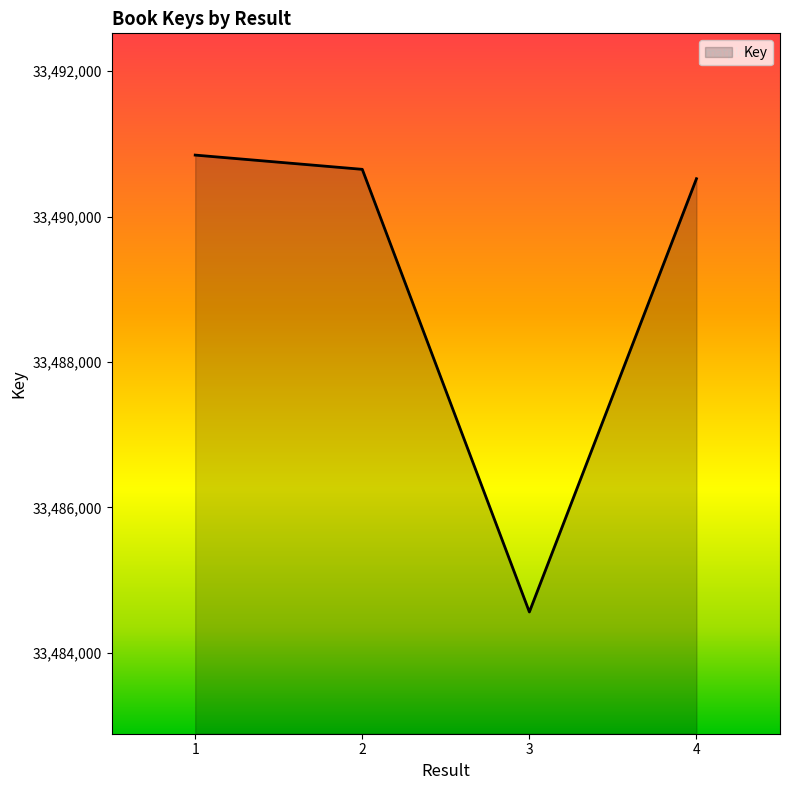

The chart shows a value of 7834320 at 3. True or false?

False